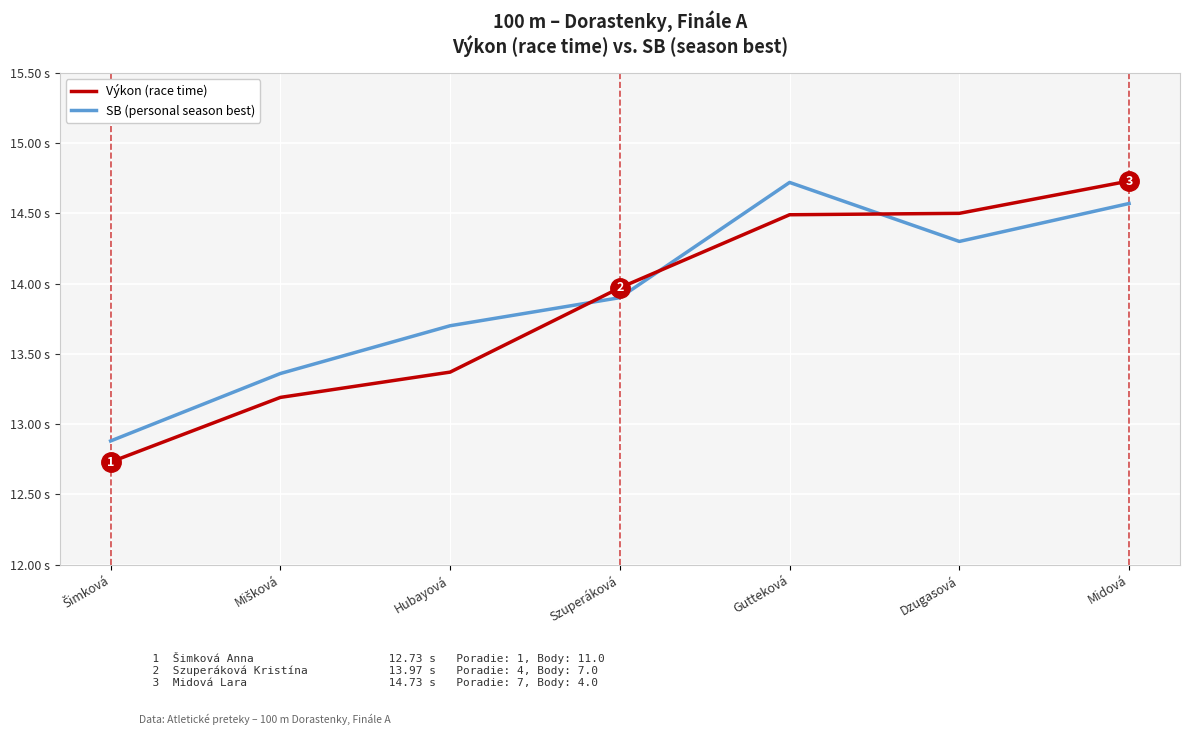

What are all the series names shown in the legend?

Výkon (race time), SB (personal season best)